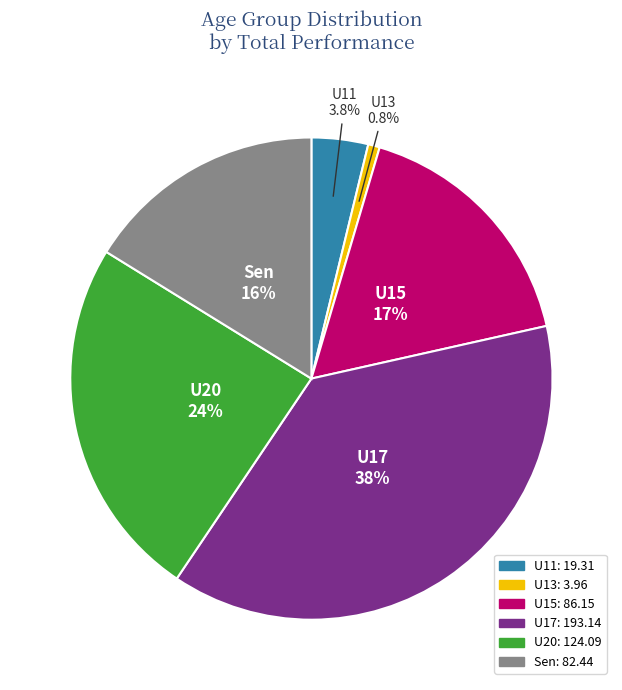

Which slice is the smallest?

U13